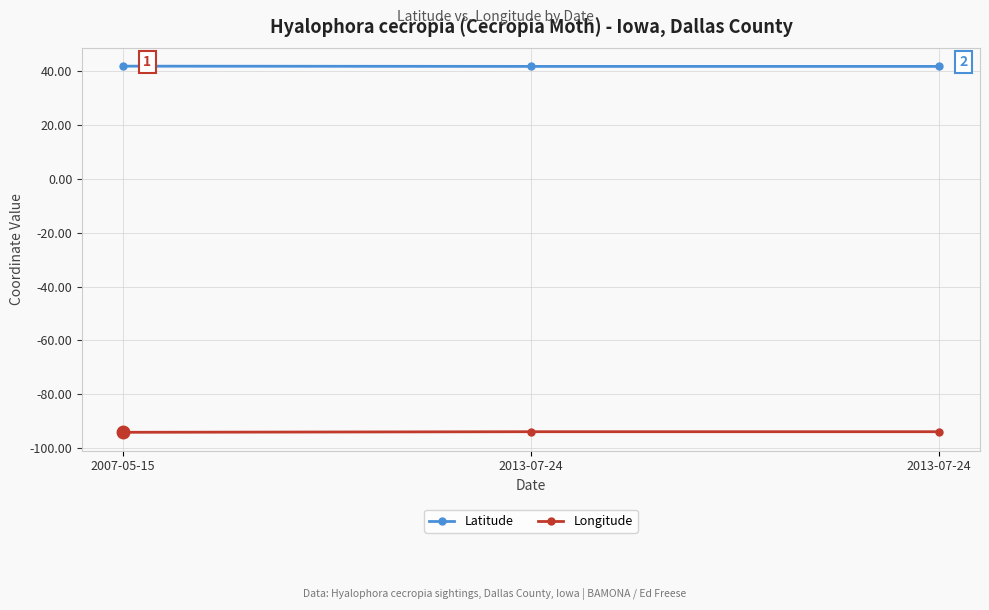

How many series are shown in this chart?

2